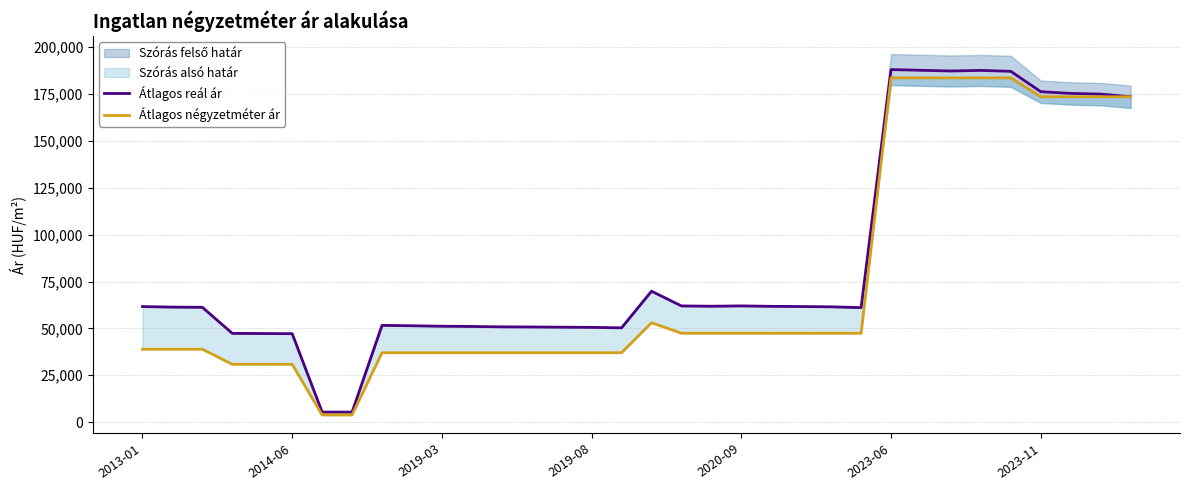

Is the value of Átlagos reál ár at 14 greater than the value of Átlagos négyzetméter ár at 13?

Yes